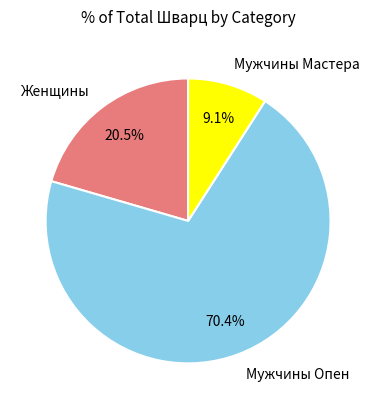

Combined, do Мужчины Мастера and Мужчины Опен account for over 50%?

Yes